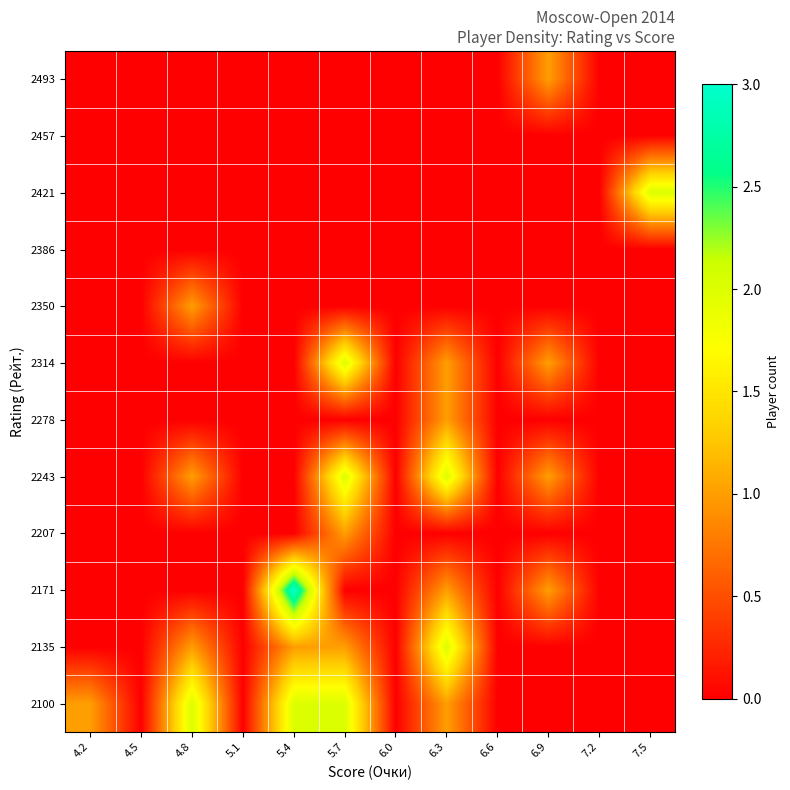

At which category is the sum across all series the highest?

5.7